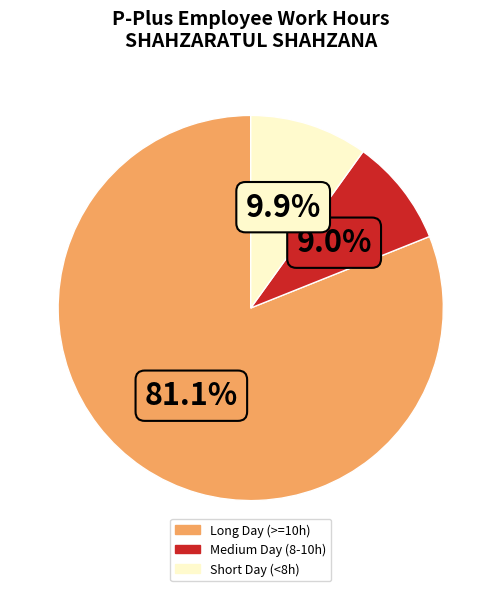

Is there any slice that represents more than half of the pie?

Yes